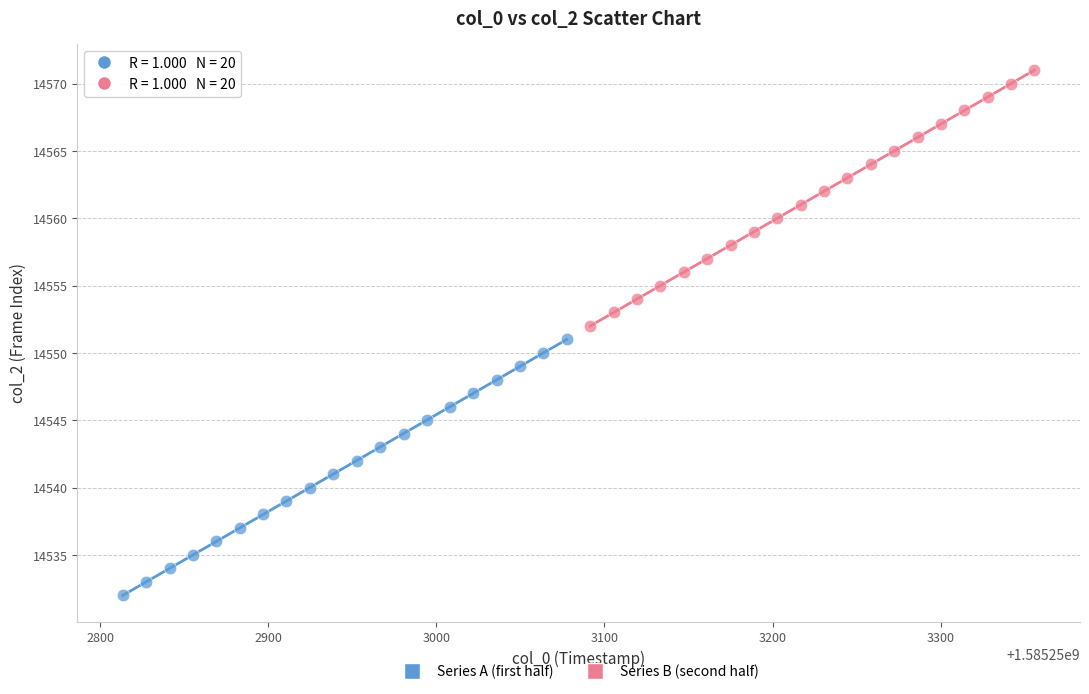

Which series reaches the minimum Y coordinate?

Series A (first half)